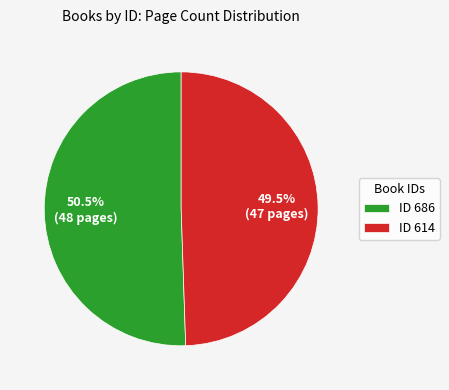

What is the ratio of the value at ID 686 to the value at ID 614?

1.0